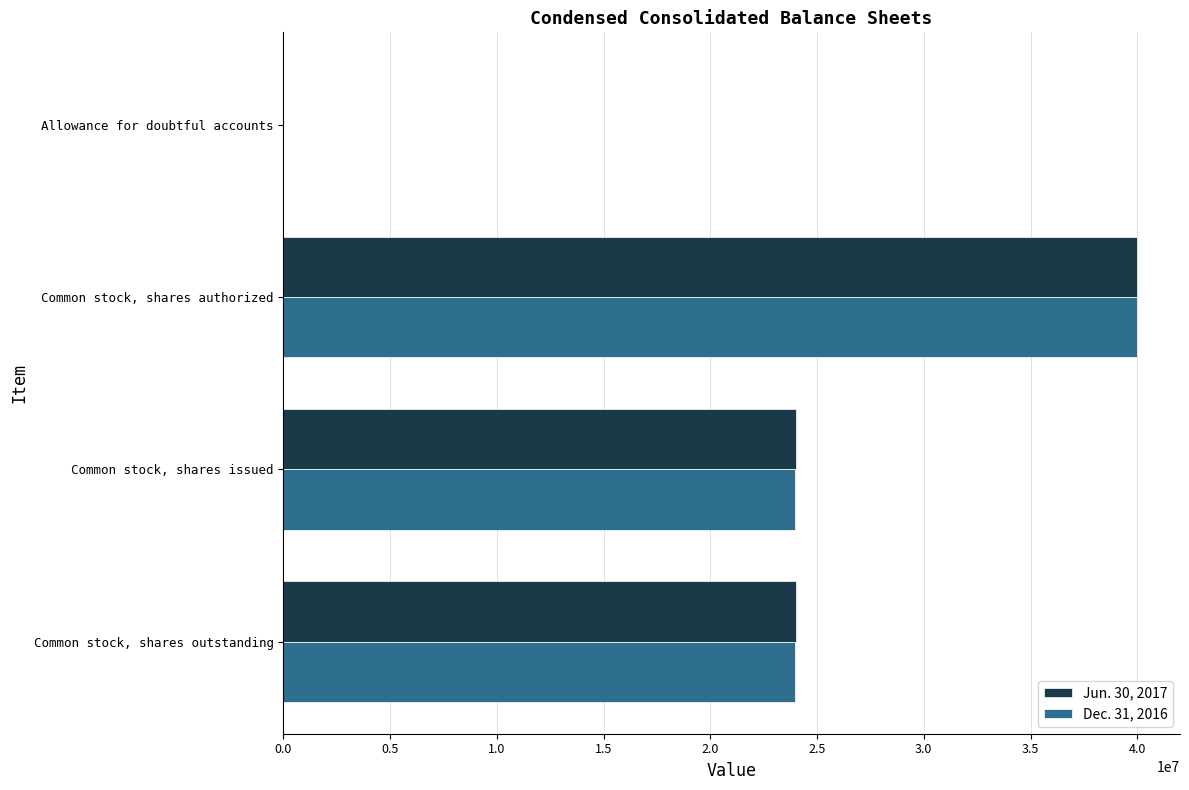

The value of Jun. 30, 2017 at Common stock, shares issued is 14014216. True or false?

False